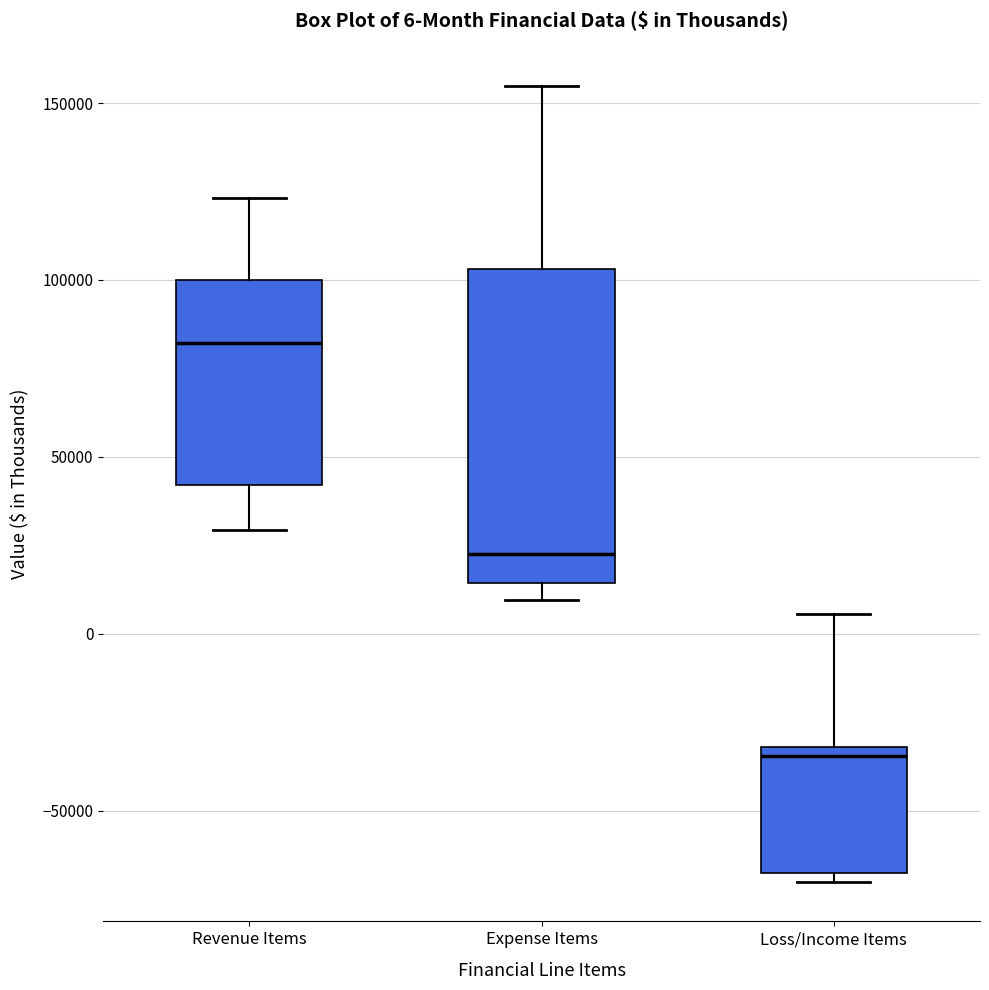

Comparing the boxes themselves (not the whiskers), which one is the tallest?

Expense Items